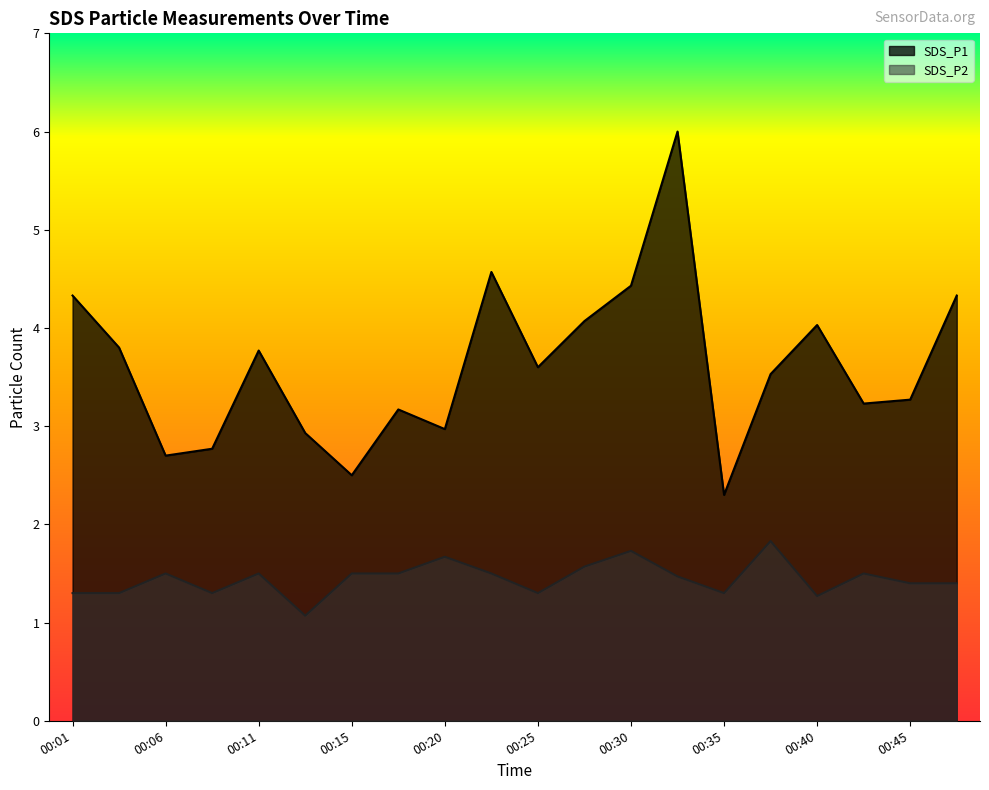

Rank the series by their average value, from lowest to highest.

SDS_P2, SDS_P1